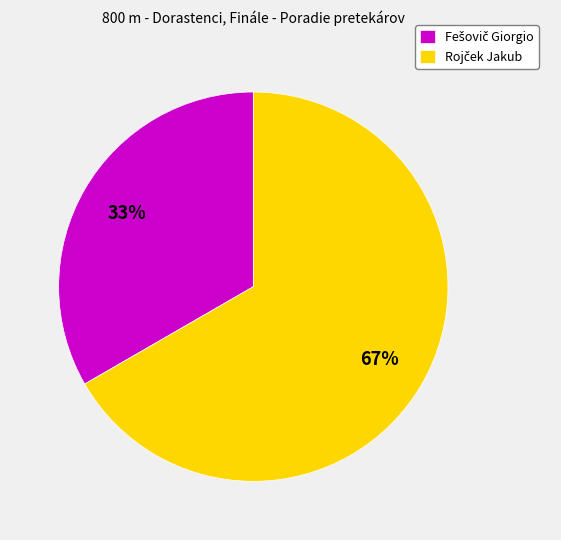

How many slices are in this pie chart?

2